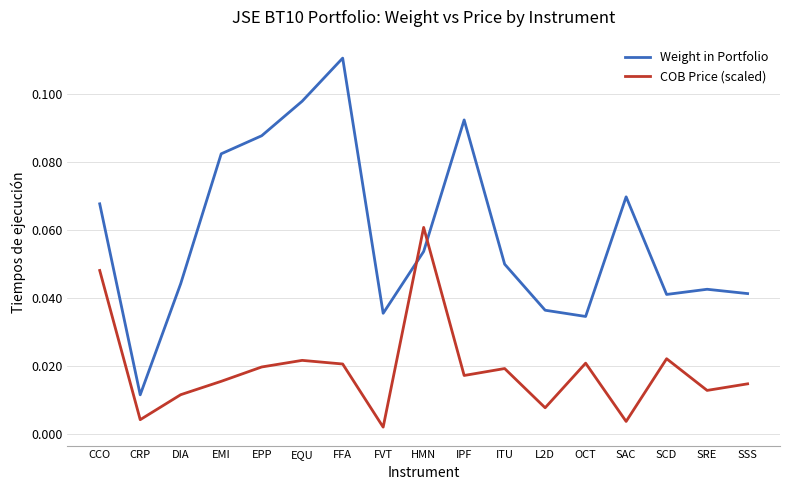

Is the value of COB Price (scaled) at HMN greater than the value of Weight in Portfolio at OCT?

Yes